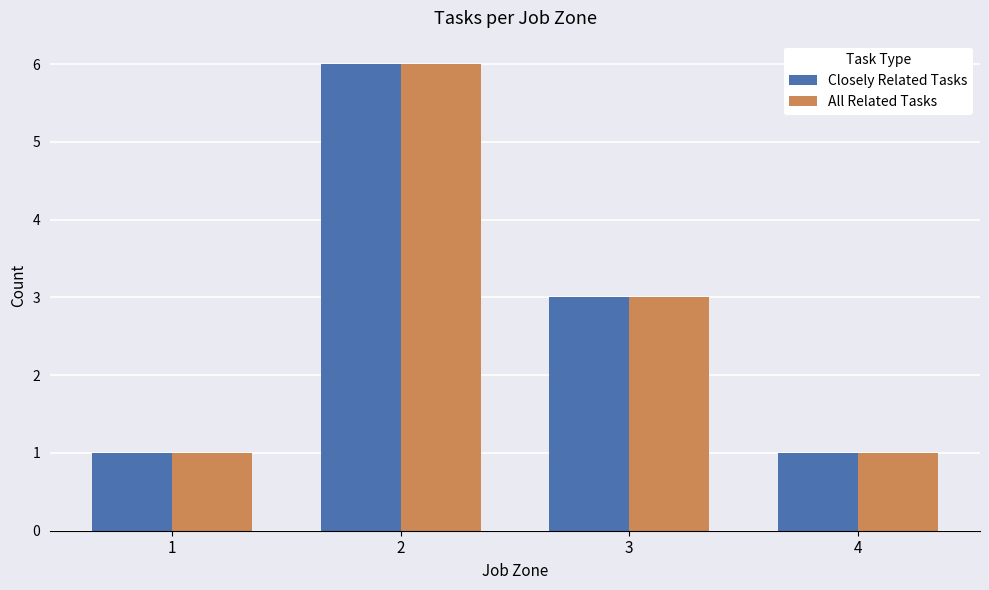

What is the value of the Closely Related Tasks bar at the 2nd from the left?

6